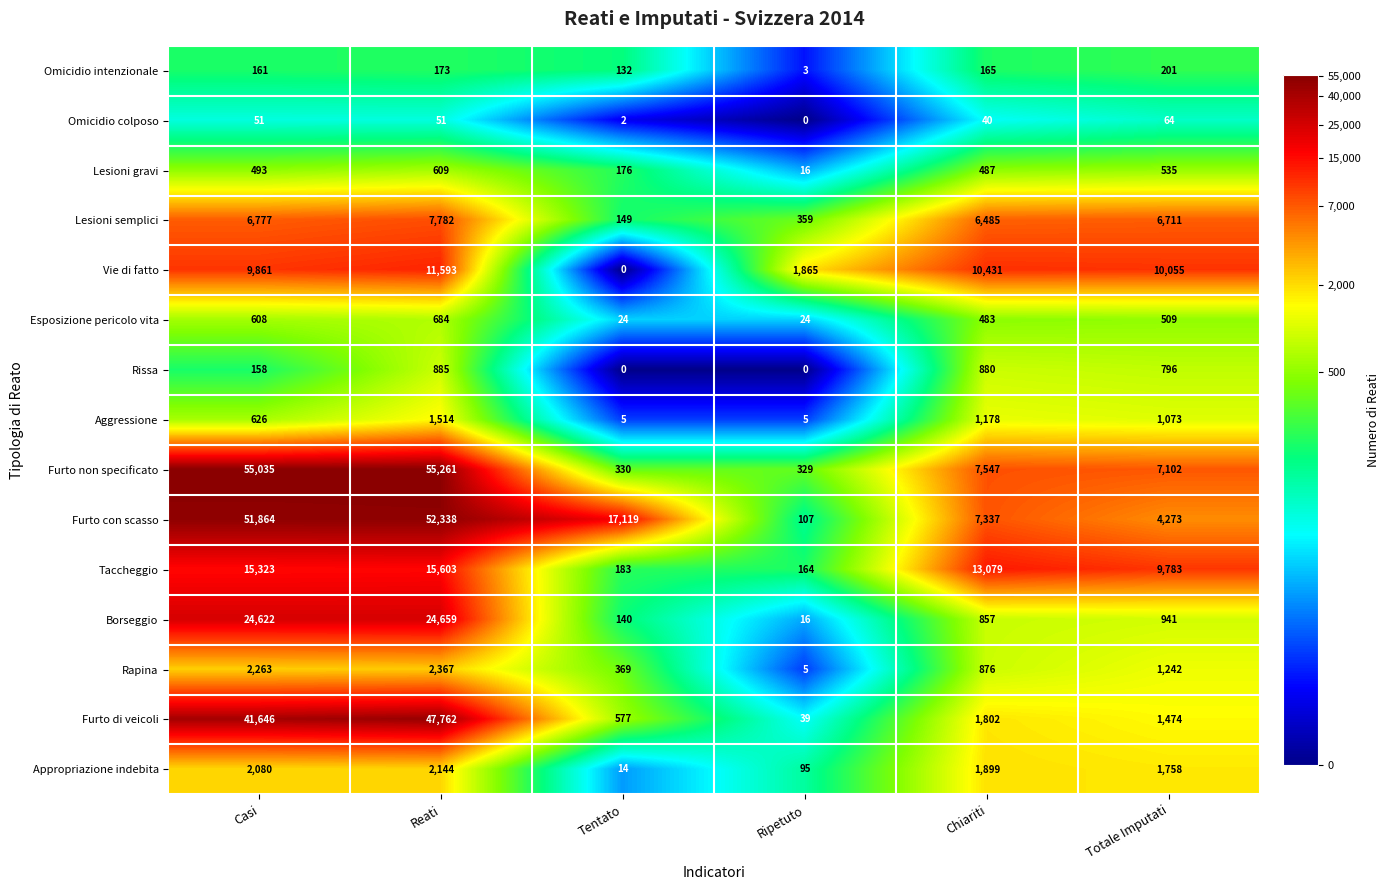

Is it true that Borseggio equals 24 at Ripetuto?

False